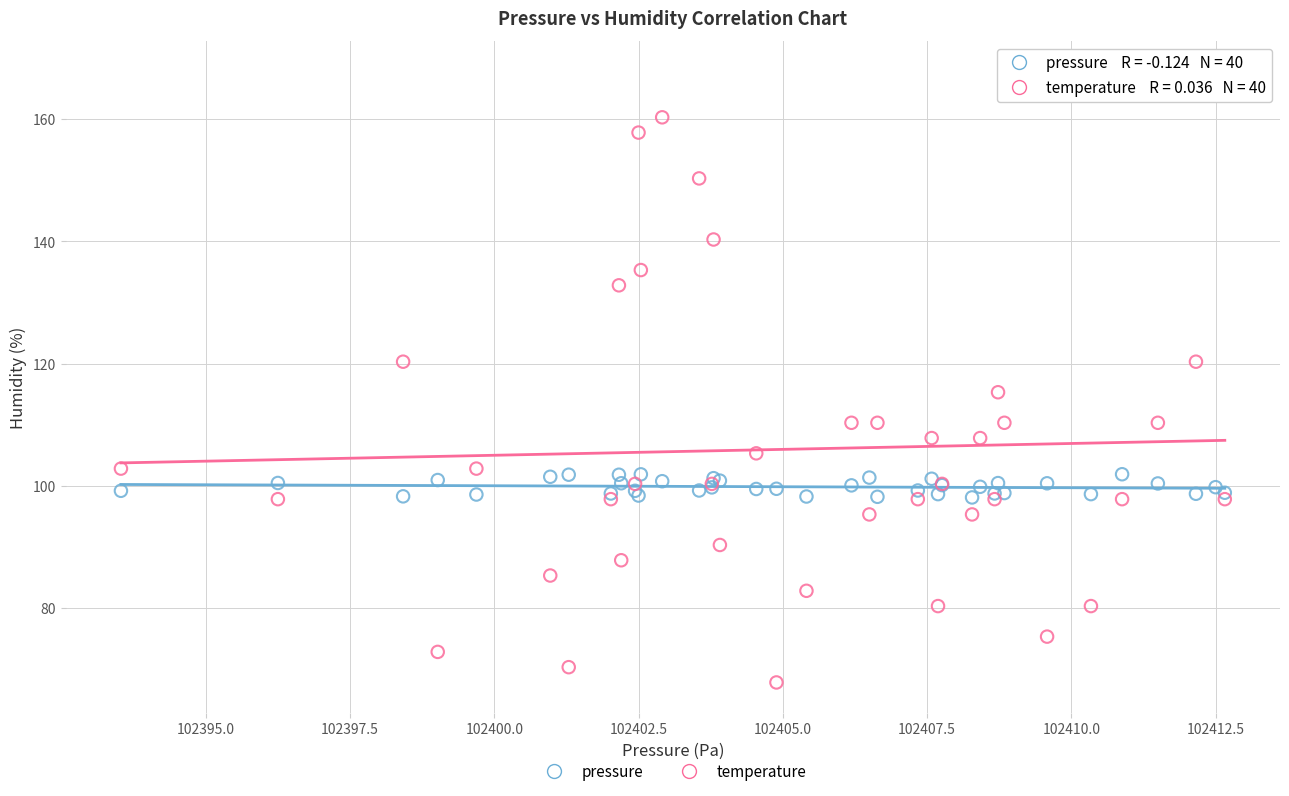

What is the X range (max minus min) for the scatter plot?

19.1